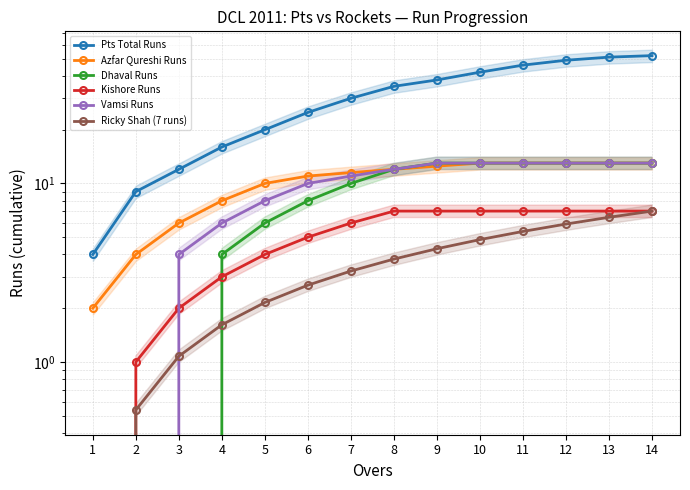

Is it true that Kishore Runs equals 7.0 at 13?

True